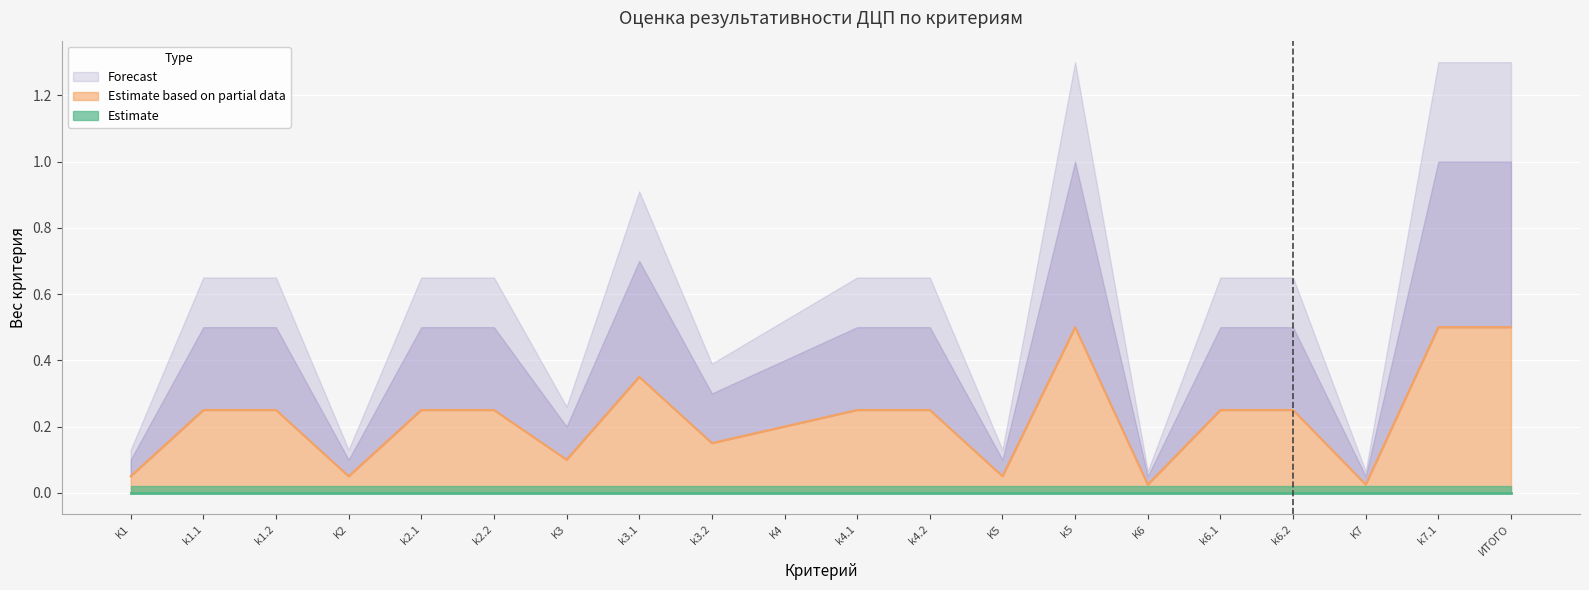

List the labels in order of Estimate value, smallest first.

K1, k1.1, k1.2, K2, k2.1, k2.2, K3, k3.1, k3.2, K4, k4.1, k4.2, K5, k5, K6, k6.1, k6.2, K7, k7.1, ИТОГО